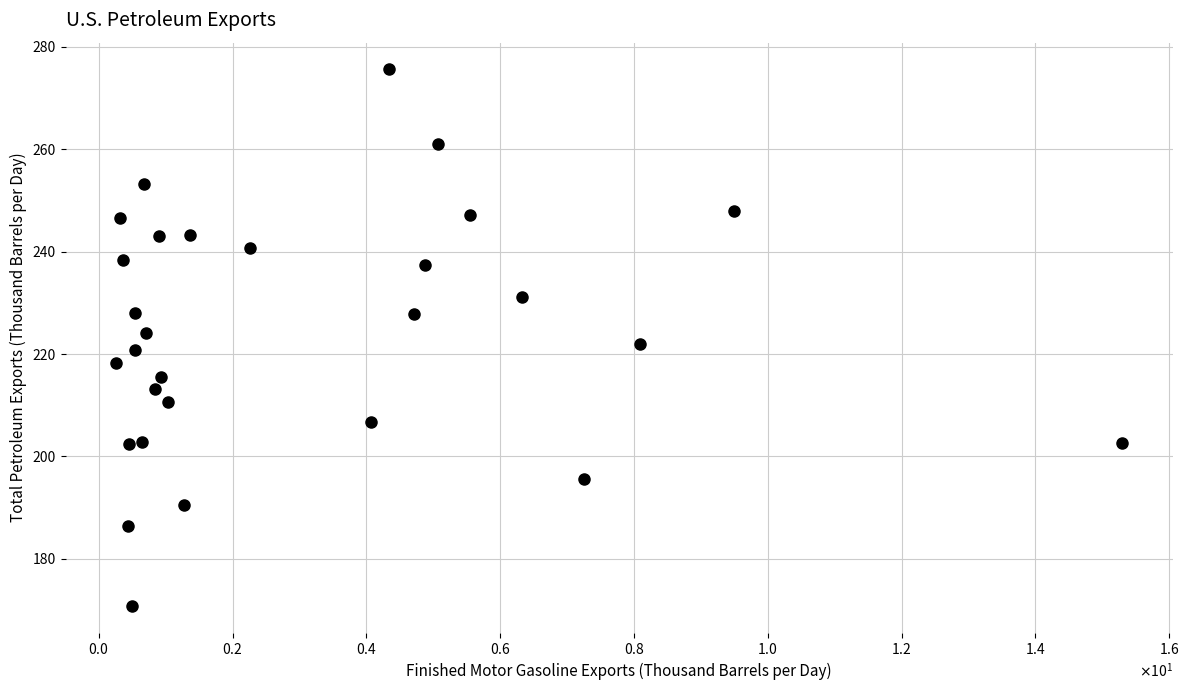

What is the range of X values (max minus min)?

15.0